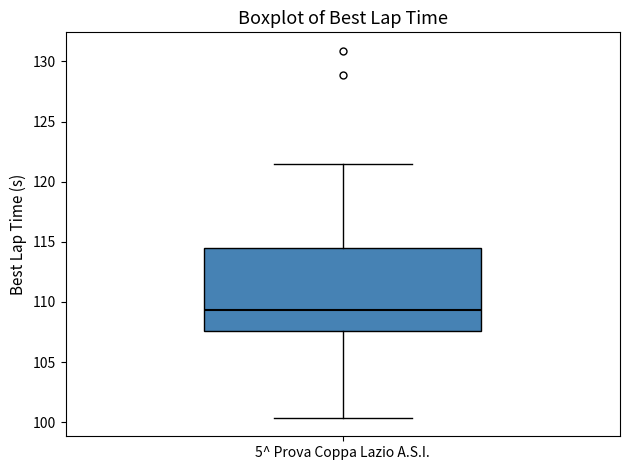

Read this box plot against the y-axis: the position of the median line, the range covered by the box, and the ends of both whiskers. The values are not printed on the chart, so give them approximately, as read against the axis.

median 109.5, box 107.5 to 114.5, whiskers 100.5 to 121.5